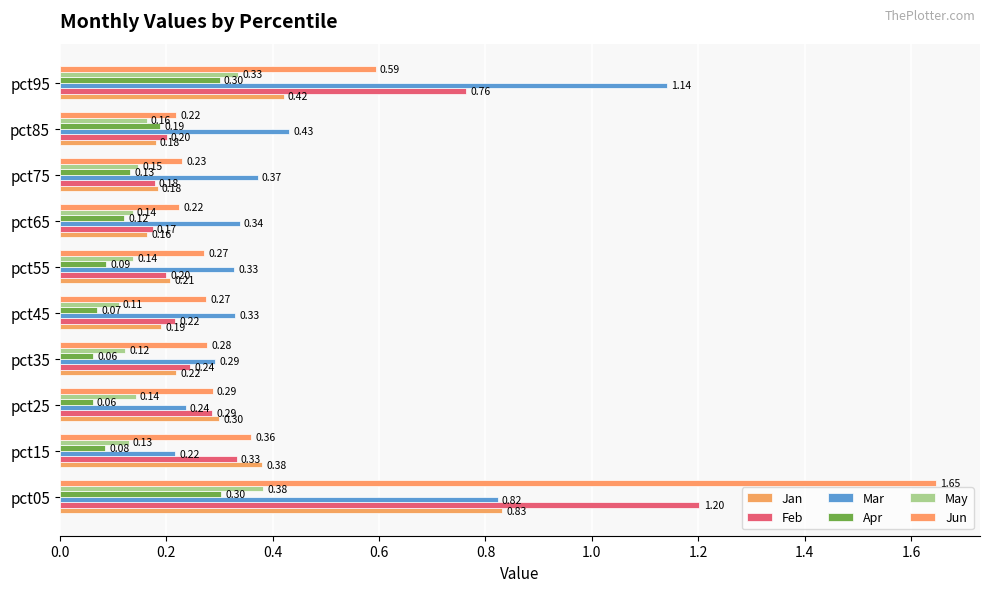

At how many categories does at least one series exceed 0?

10